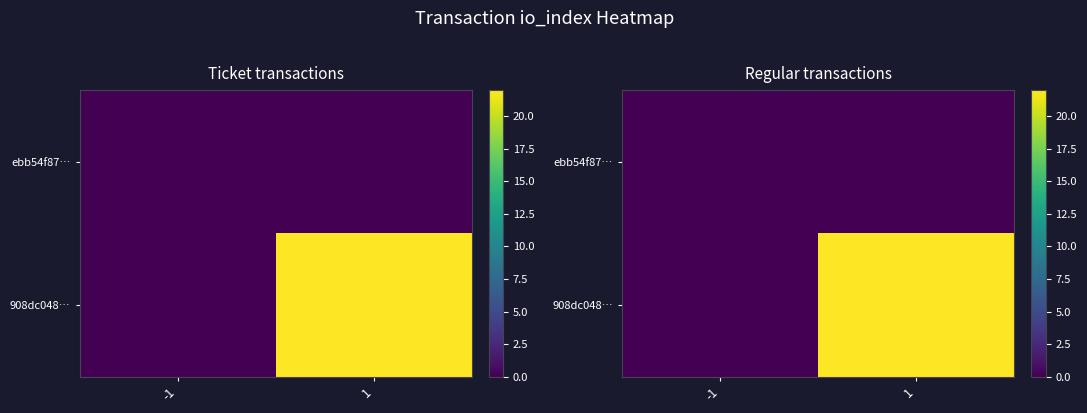

What is the sum of all 908dc048… values?

22